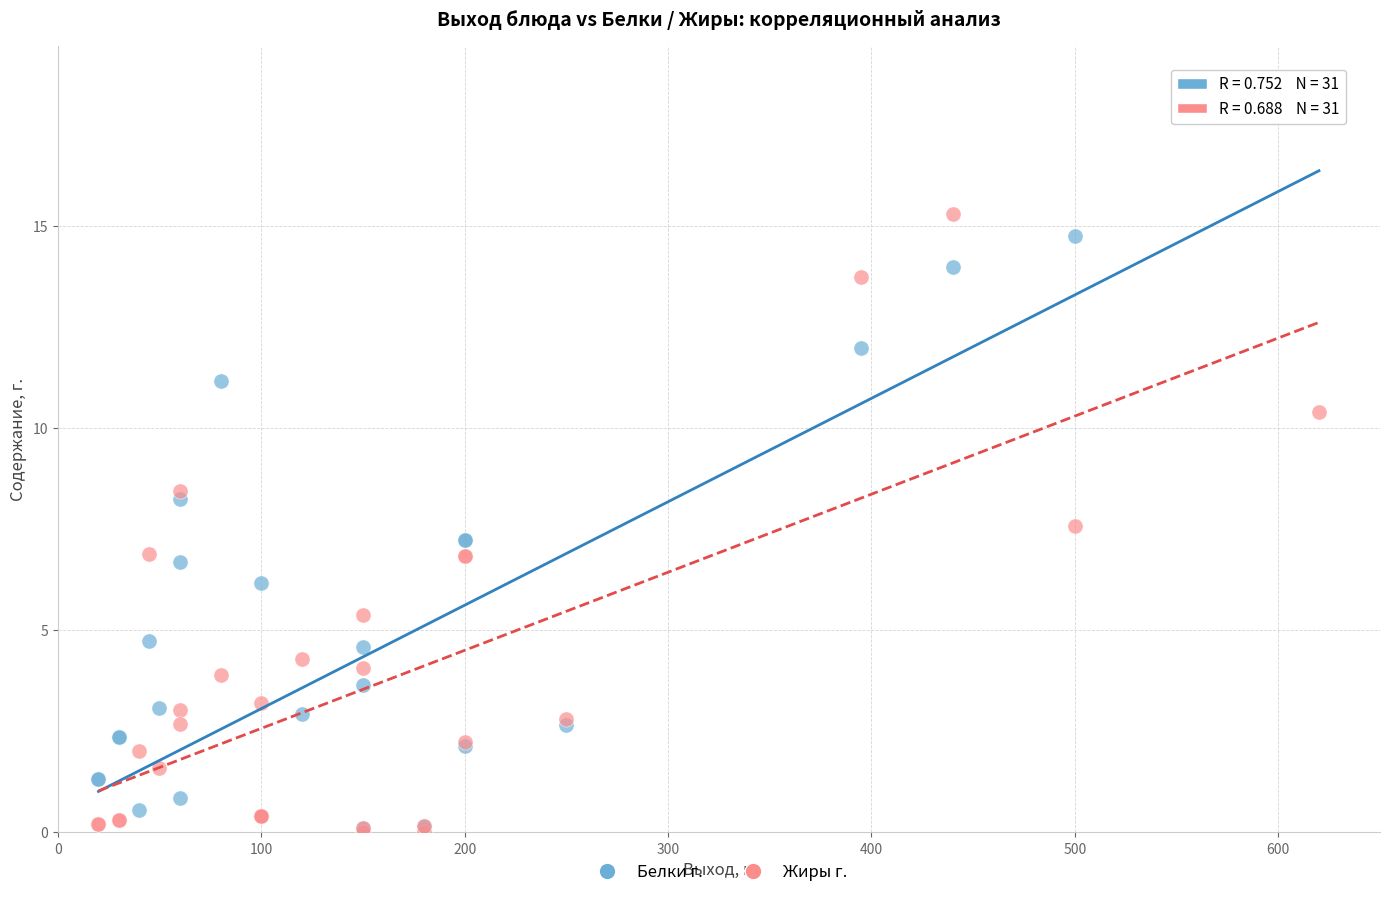

Which series has the widest spread of Y values?

Белки г.